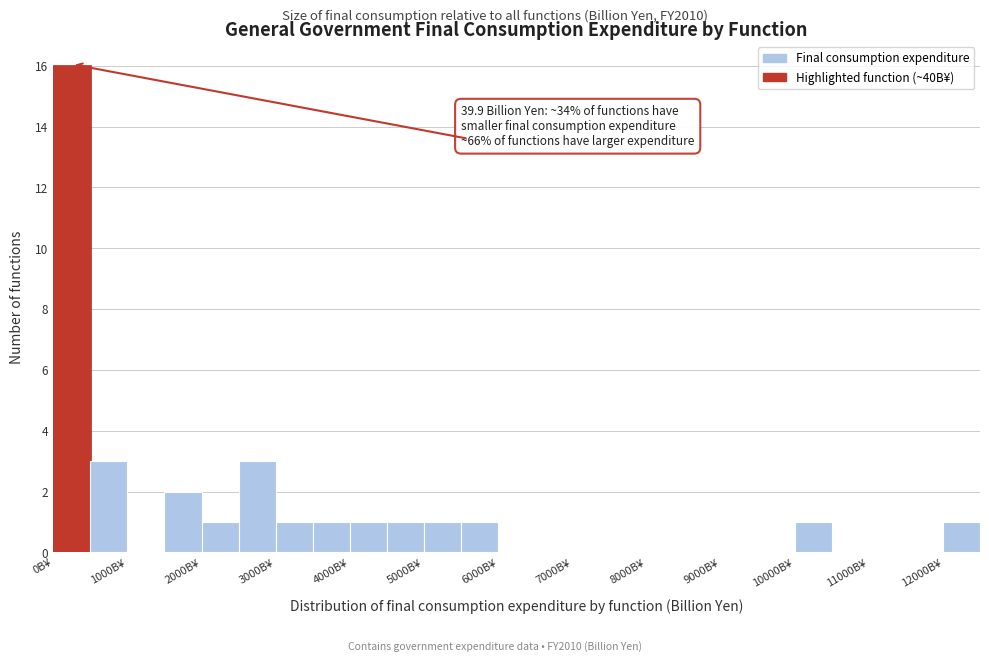

Which range on the x-axis has the tallest bar?

0 to 500